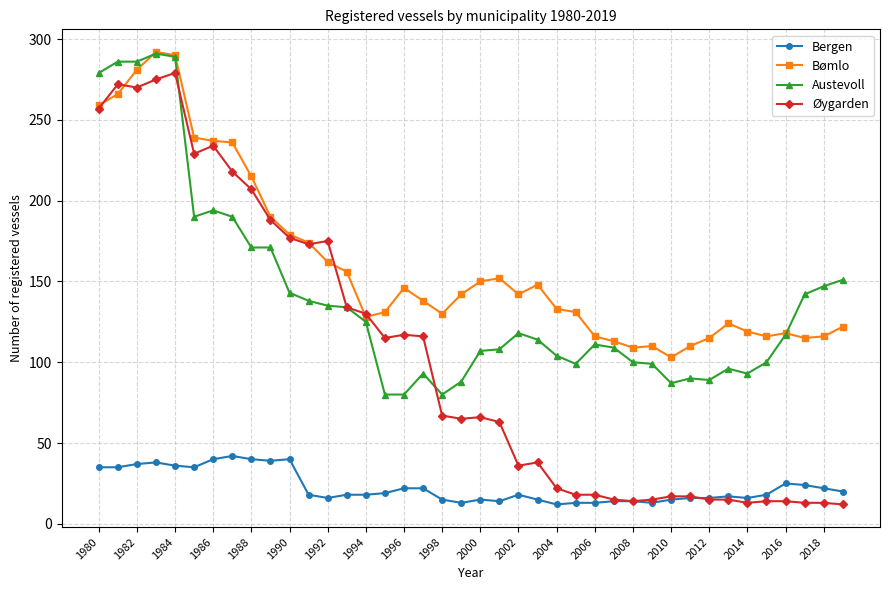

True or false: Bømlo has more than 0 interior local peaks.

True